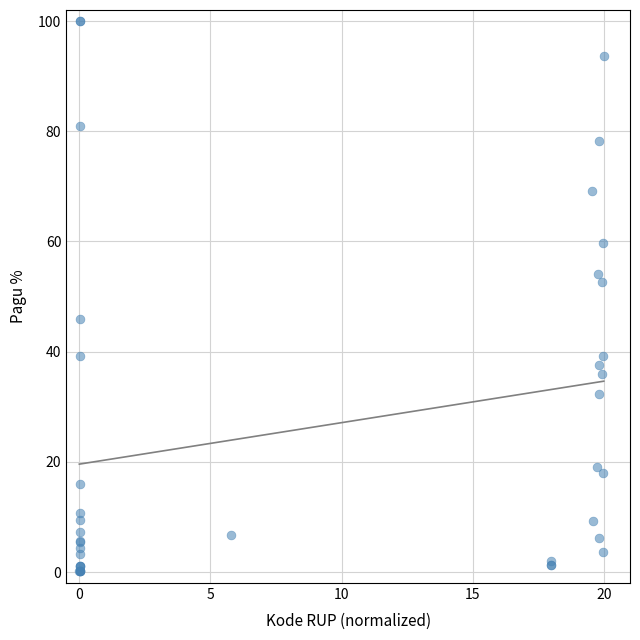

What Y value in the scatter plot is closest to 50?

52.6